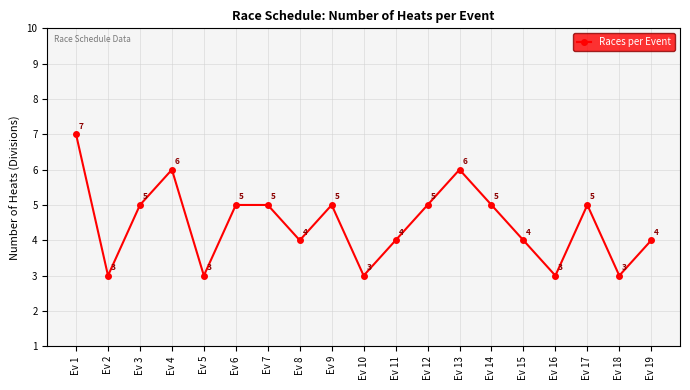

What is the value of the 14th point from the left?

5